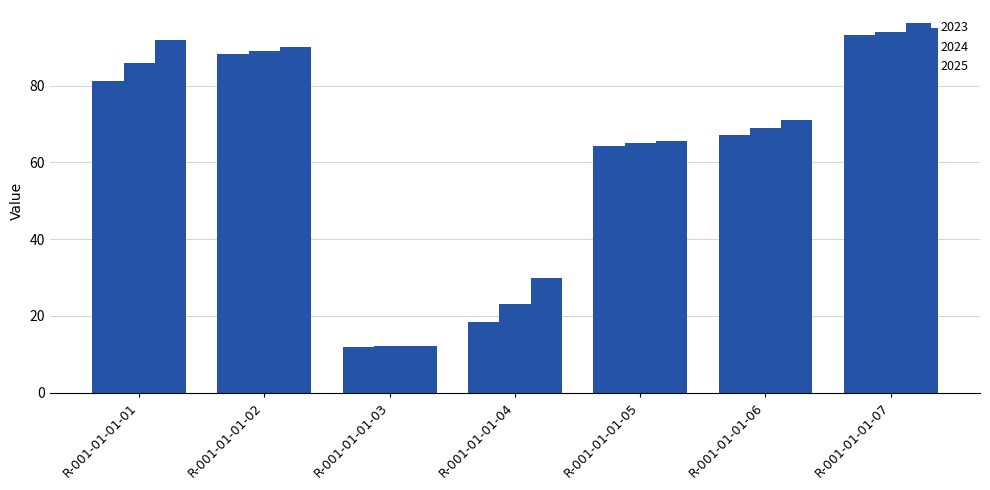

Reading left to right, transcribe all the data shown in this chart.

2023: 81.2	88.3	12.0	18.5	64.3	67.1	93.3
2024: 86.0	89.0	12.1	23.0	65.0	69.0	94.0
2025: 92.0	90.0	12.2	30.0	65.5	71.0	95.0